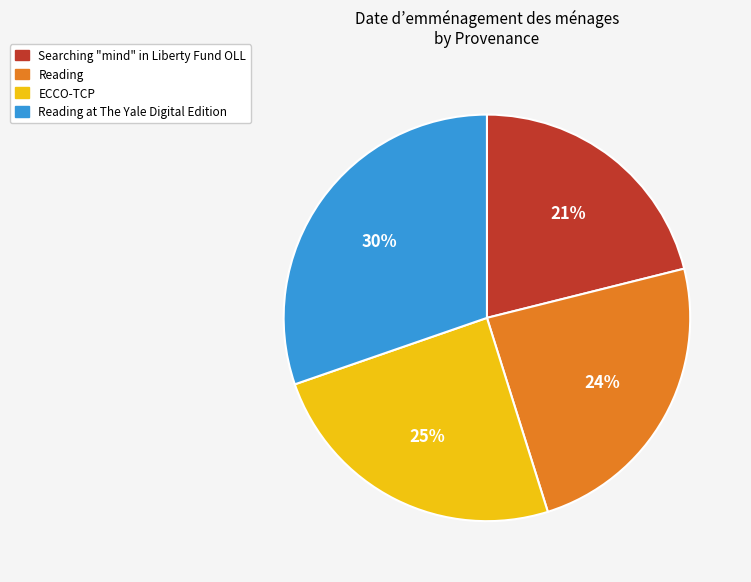

Is there any slice that represents more than half of the pie?

No